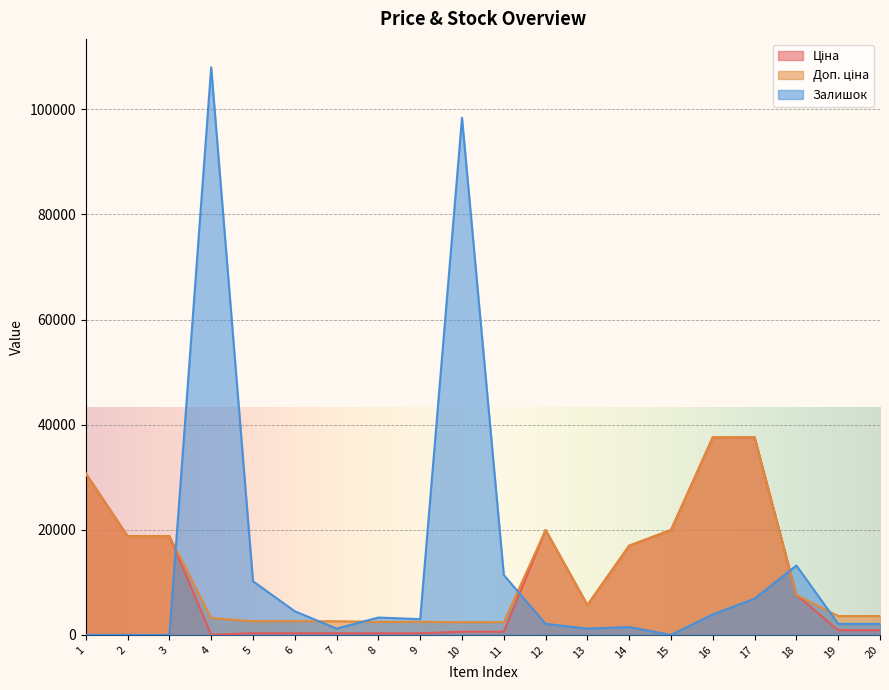

What is the difference between the highest and lowest values at 3?

18796.8